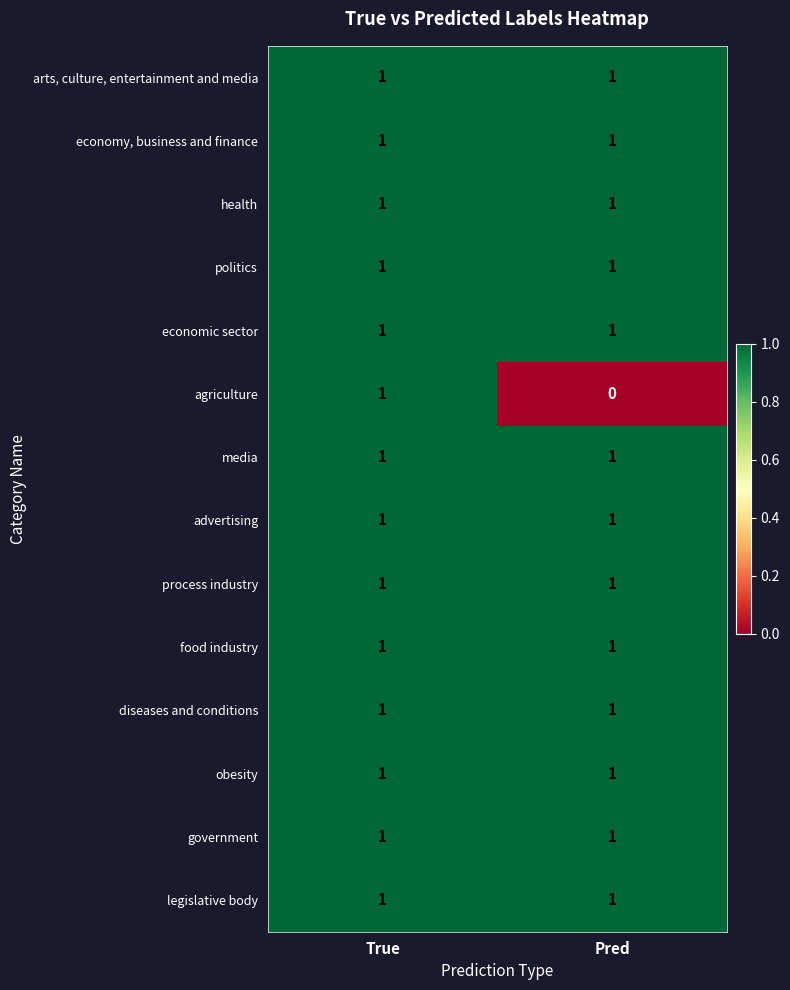

True or false: diseases and conditions has a value of 2 at True.

False